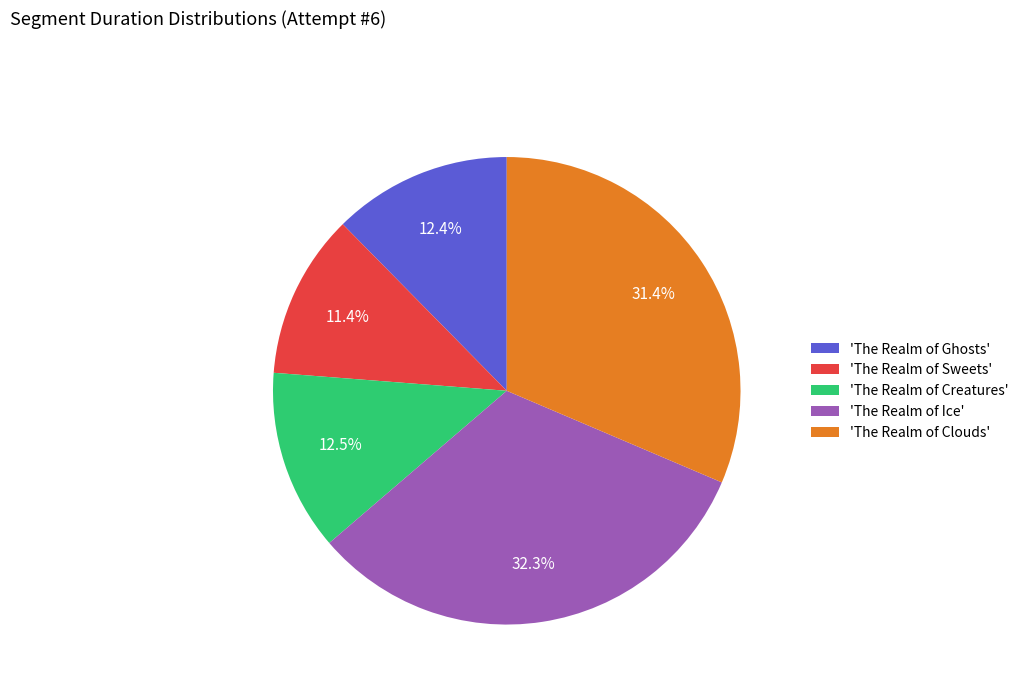

Between 'The Realm of Sweets' and 'The Realm of Clouds', which is larger?

'The Realm of Clouds'